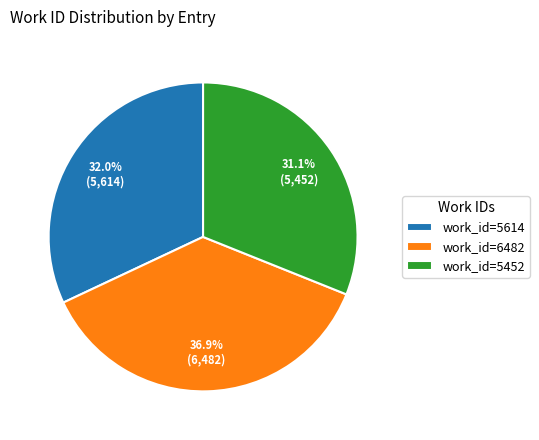

The work_id=5452 slice represents 43% of the pie. True or false?

False